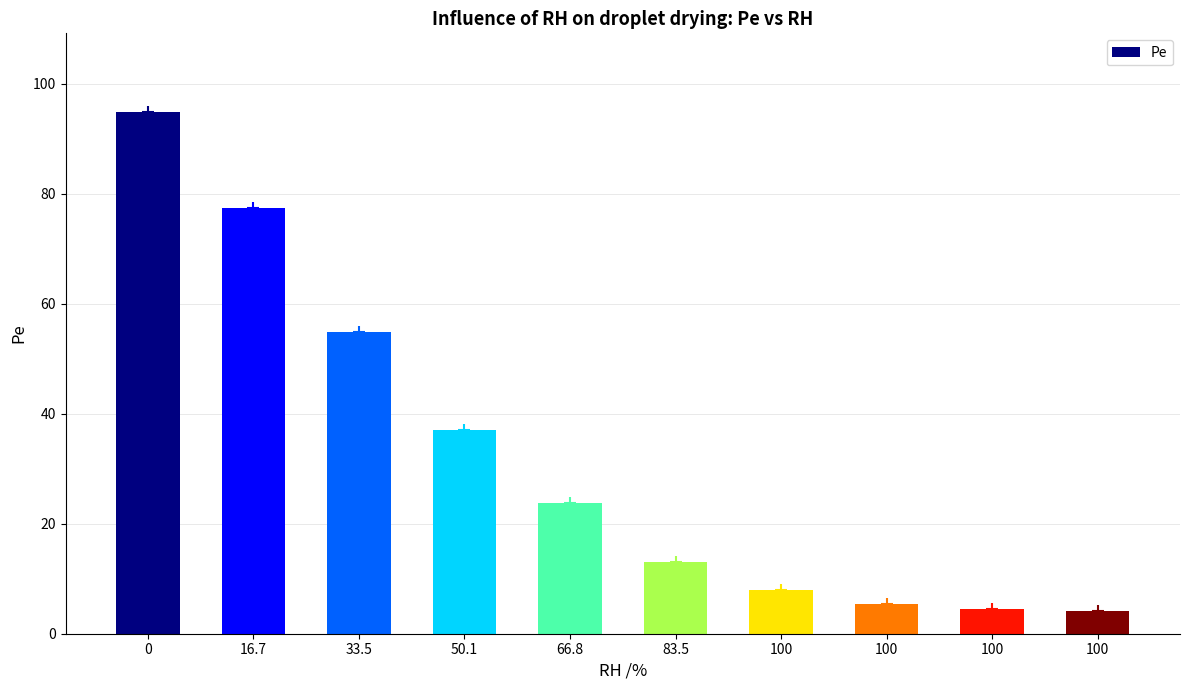

What is the difference between the values at 16.7 and 50.1?

40.4